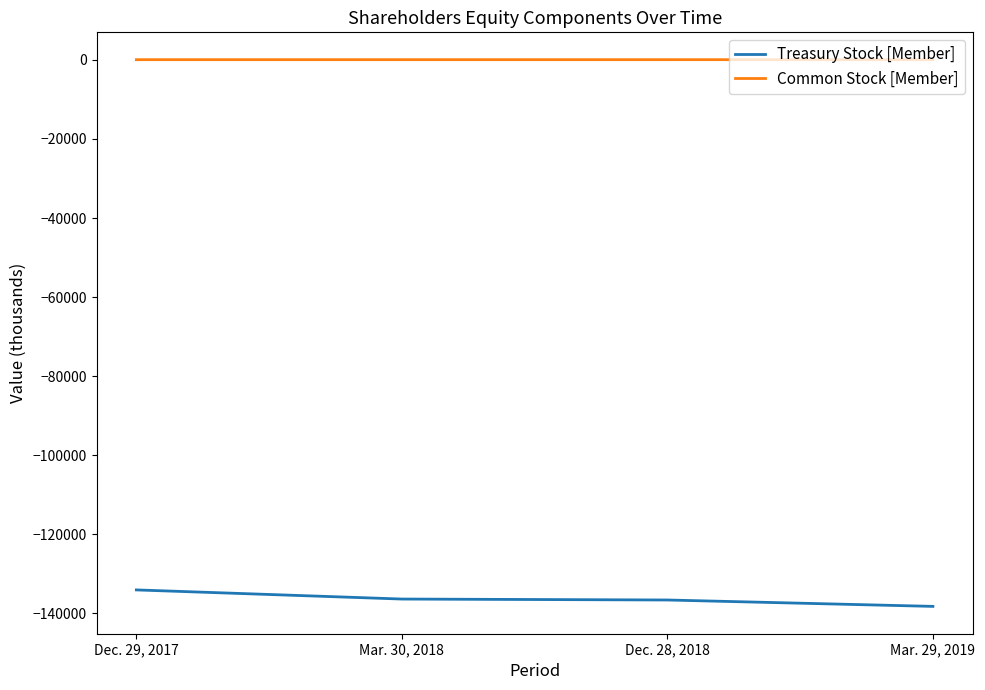

What is the highest value of the Treasury Stock [Member] series?

-134054